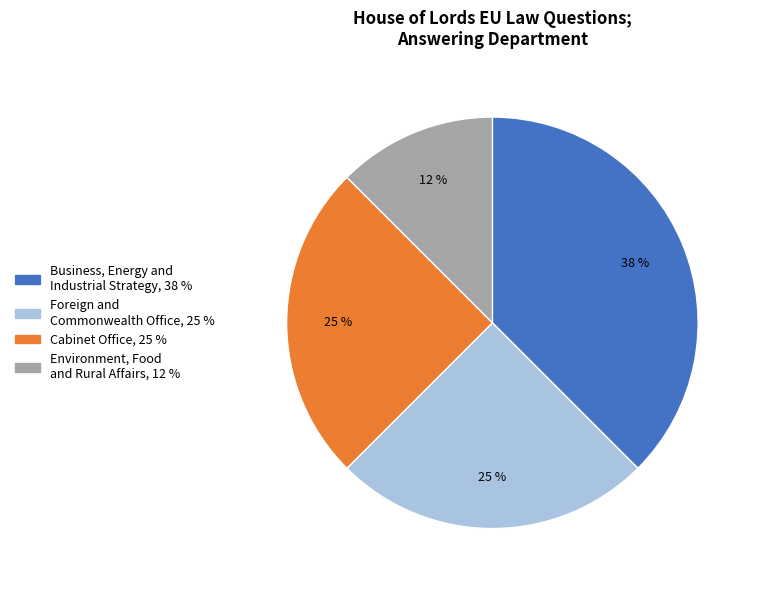

Is there any slice that represents more than half of the pie?

No